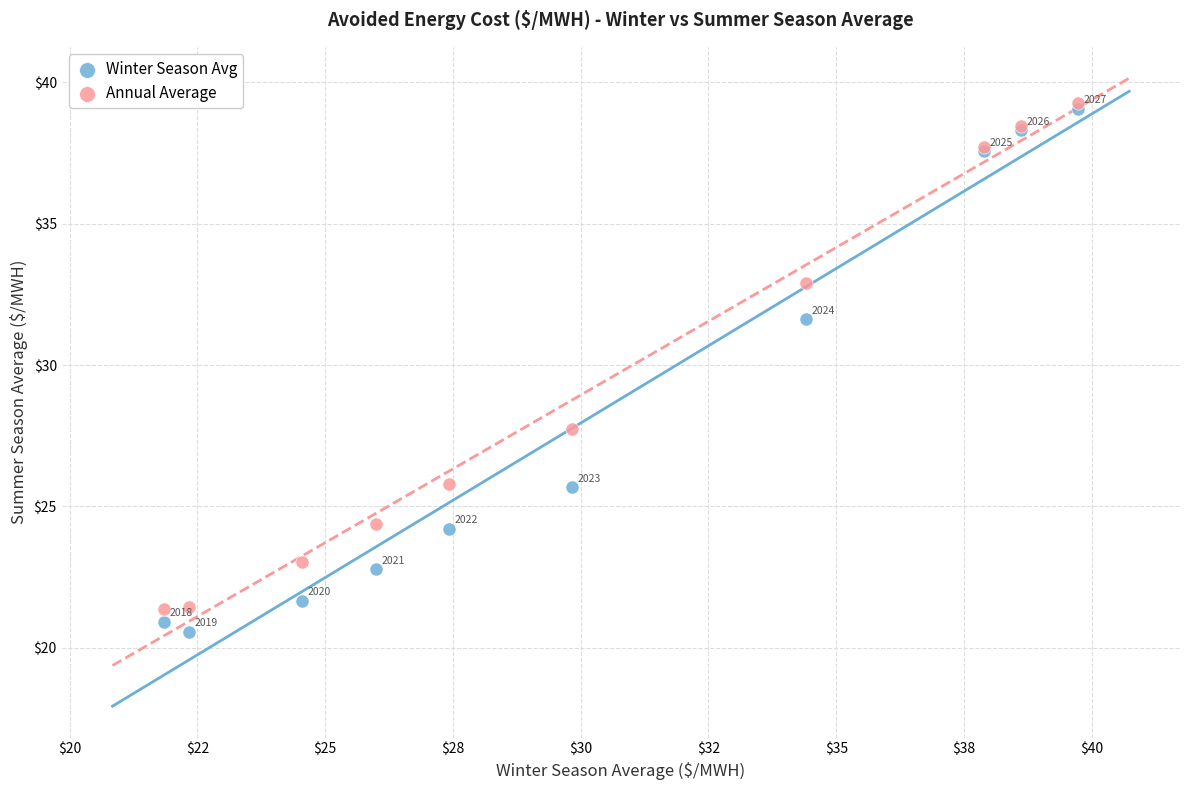

Which series has the widest spread of Y values?

Winter Season Avg